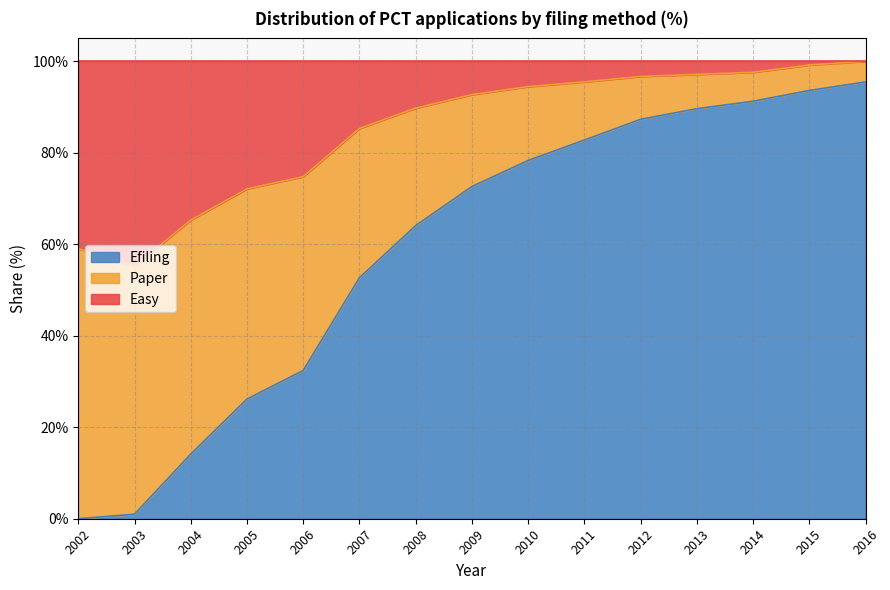

What is the approximate value of Efiling at 2011?

82.8